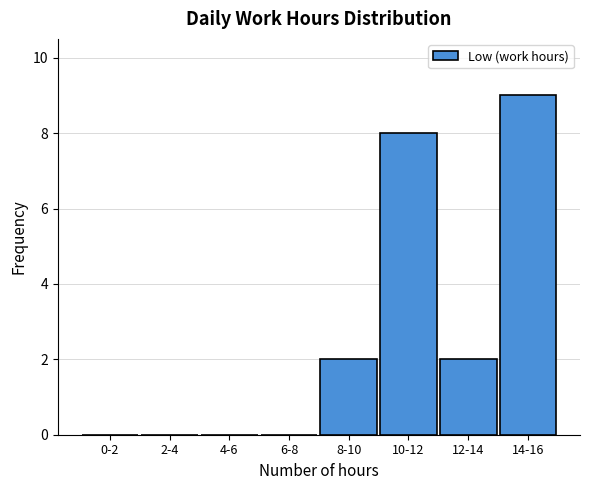

Reading left to right, list all the values displayed in this chart.

0-2=0	2-4=0	4-6=0	6-8=0	8-10=2	10-12=8	12-14=2	14-16=9